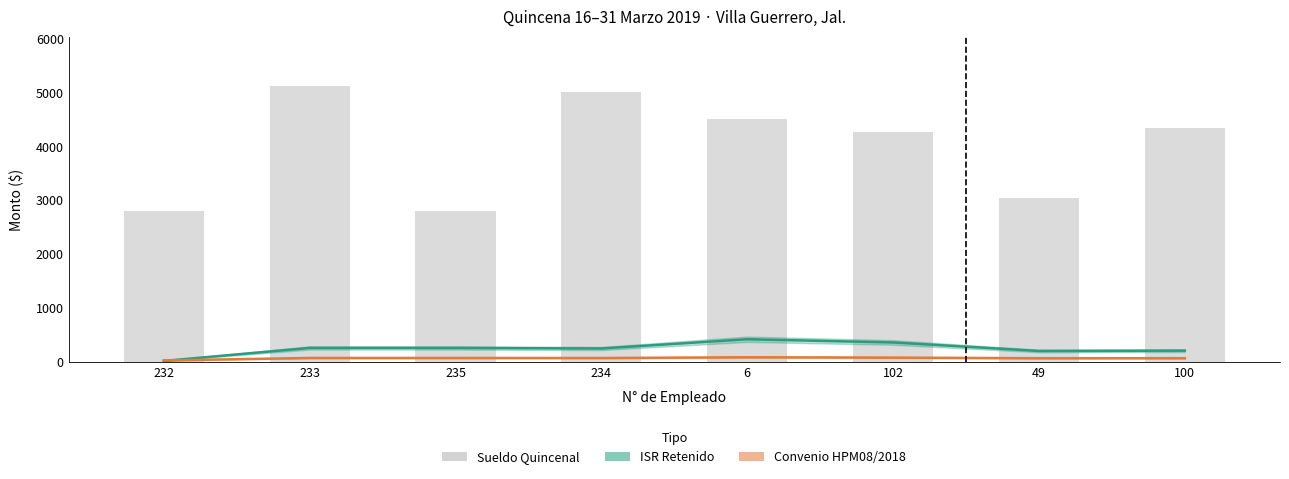

Reading left to right, list all the values displayed in this chart.

ISR Retenido: 232=18.9	233=260.0	235=260.0	234=249.7	6=421.1	102=361.5	49=203.7	100=209.3
Convenio HPM08/2018: 232=27.6	233=73.9	235=73.9	234=73.0	6=86.6	102=80.4	49=69.0	100=69.6
Sueldo Quincenal: 232=2800.0	233=5114.0	235=2800.0	234=5000.0	6=4500.0	102=4262.0	49=3049.0	100=4332.0